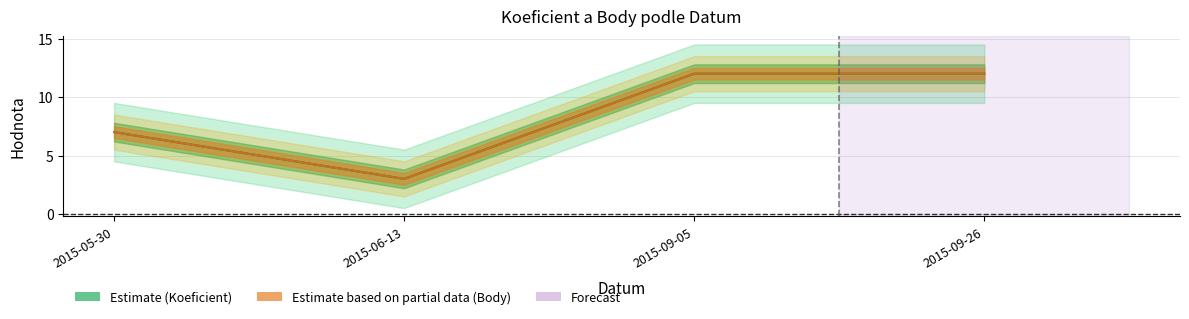

Which category has the lowest value in the Koeficient series?

2015-06-13